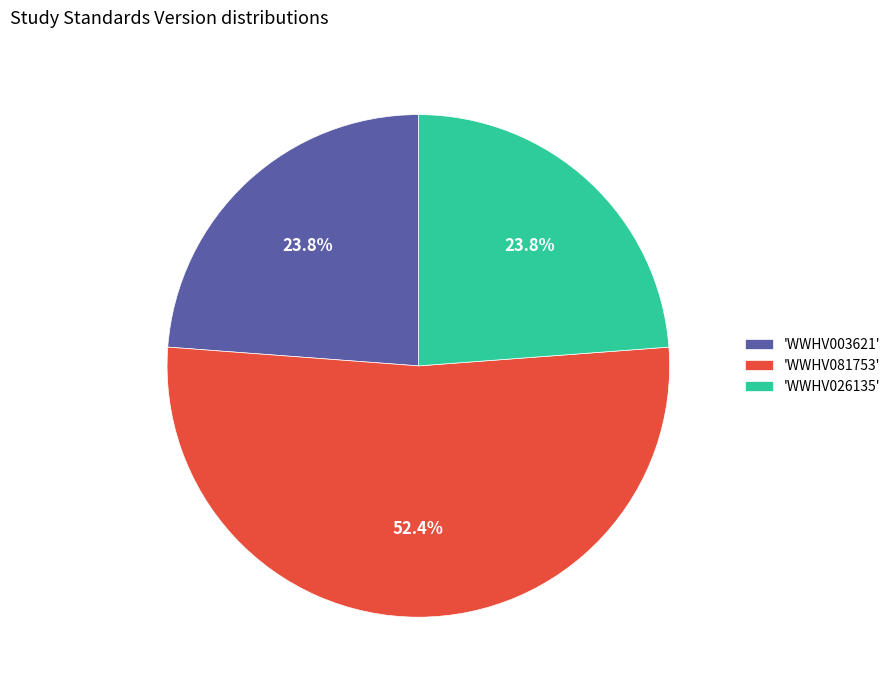

Which has a higher value, 'WWHV081753' or 'WWHV026135'?

'WWHV081753'